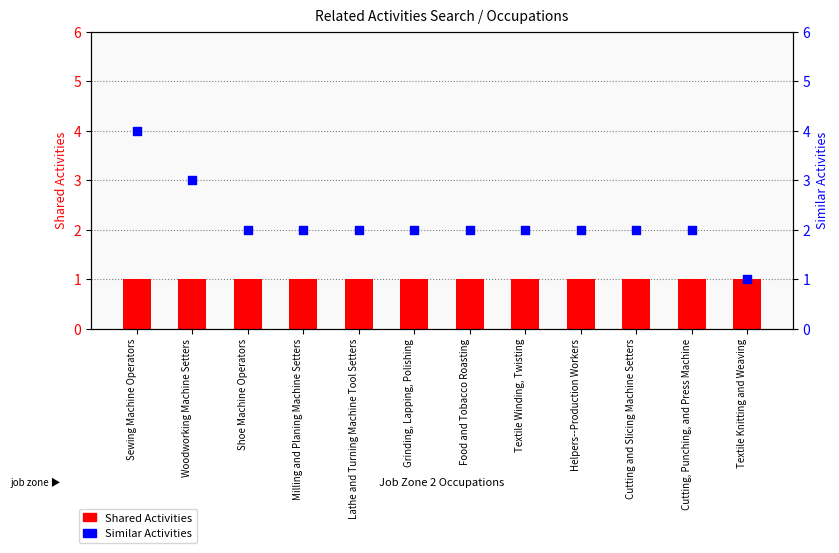

Which series has the largest Y range (max minus min)?

Similar Activities